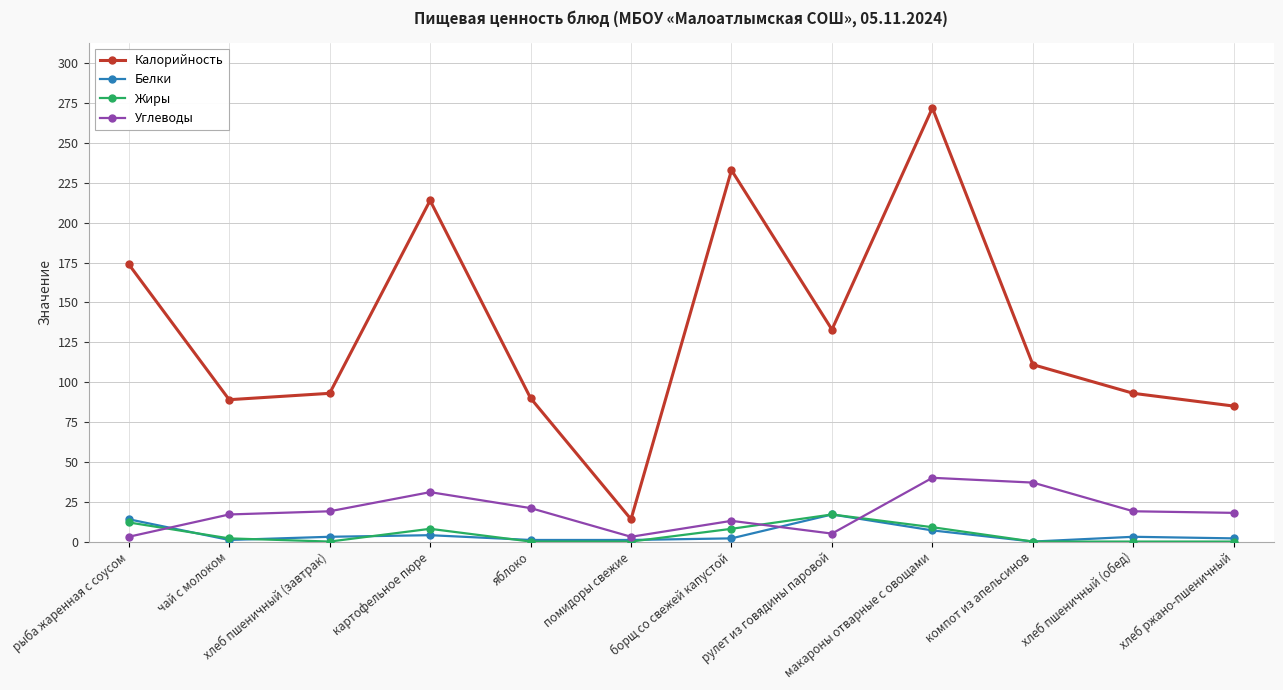

What is the highest value of the Углеводы series?

40